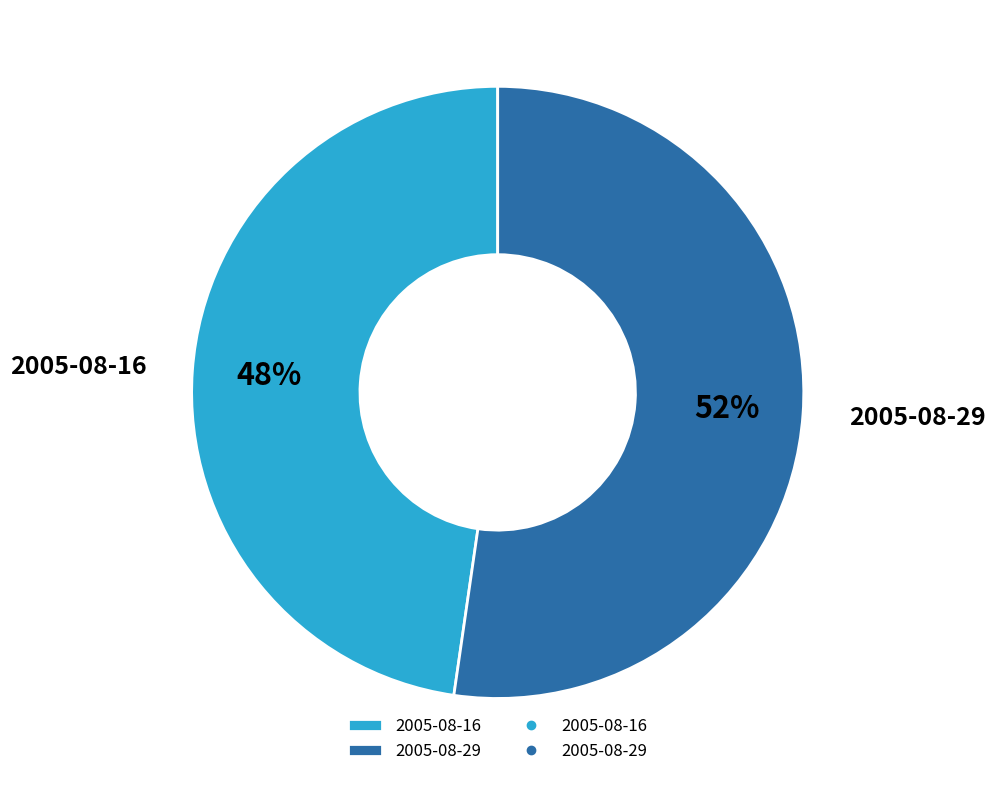

Combined, do 2005-08-29 and 2005-08-16 account for over 50%?

Yes